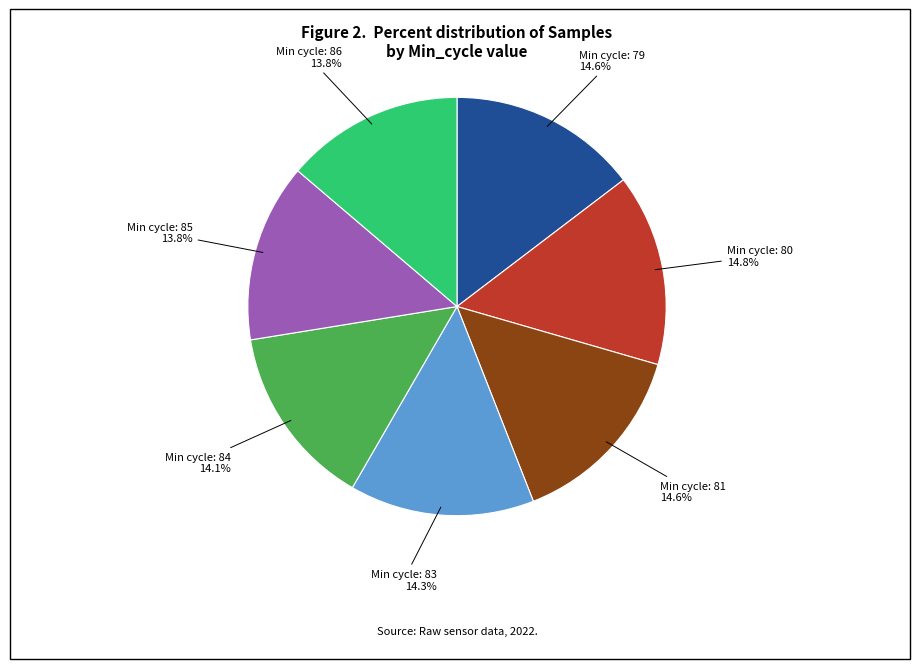

Is there a majority slice in this chart?

No